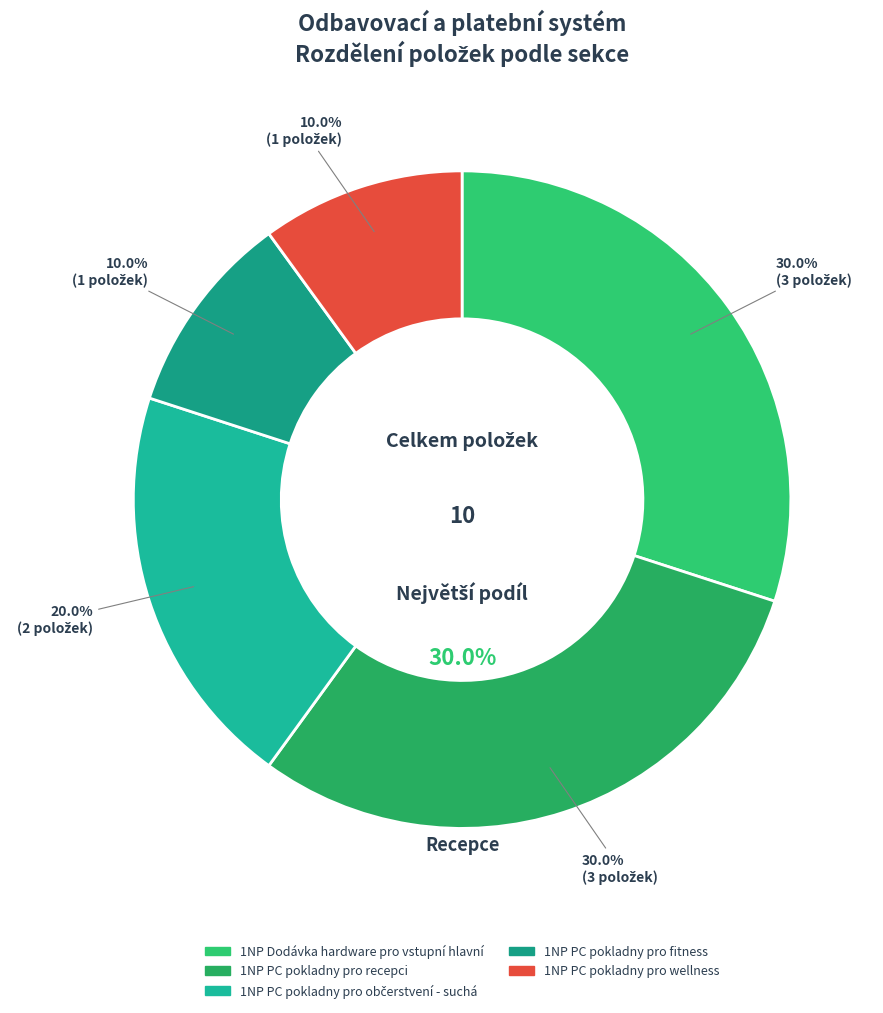

To the nearest percent, what is the average slice percentage?

20%